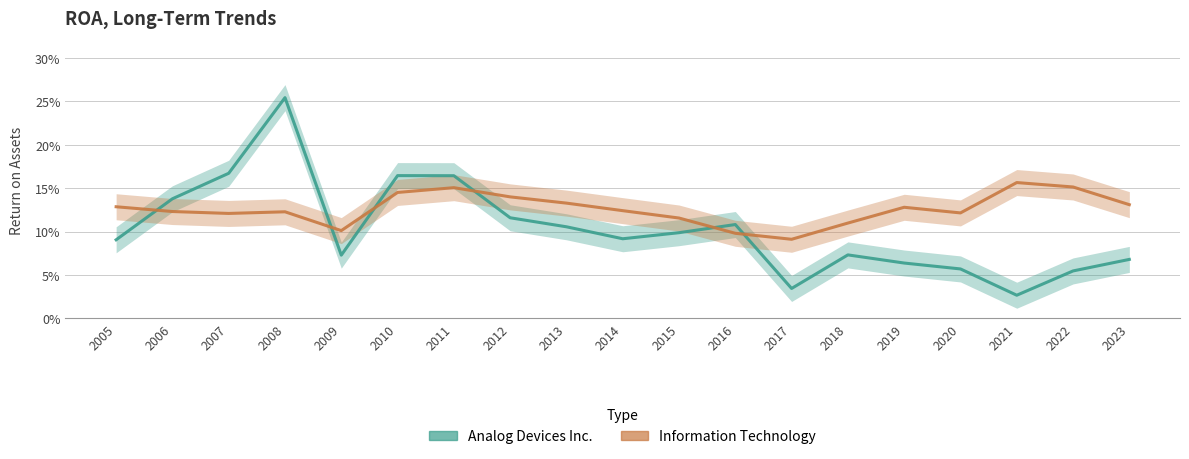

At how many categories does at least one series exceed 0?

19